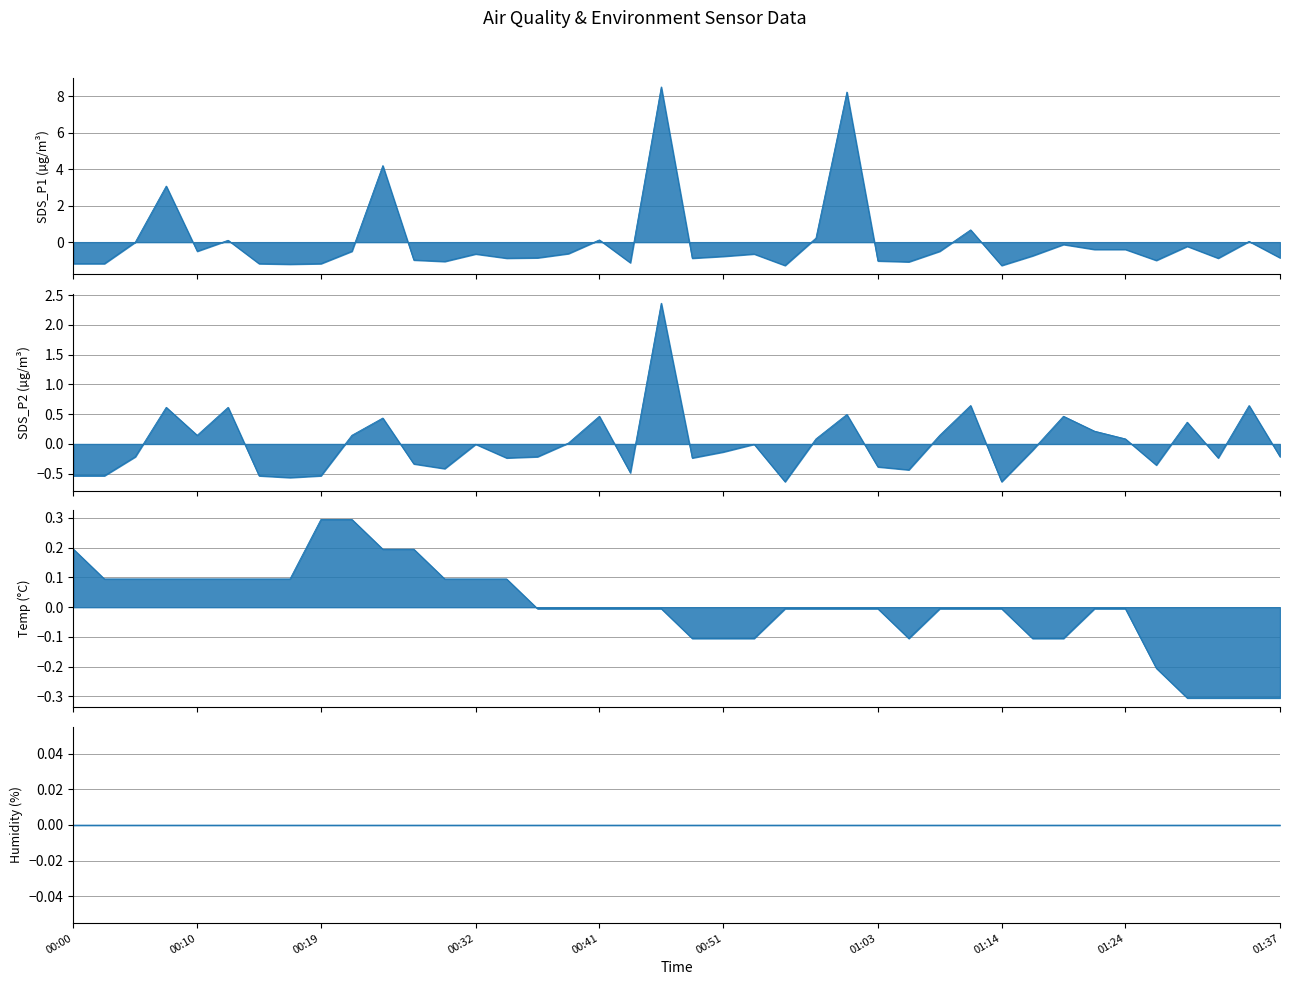

How many values in SDS_P2 are below zero?

23